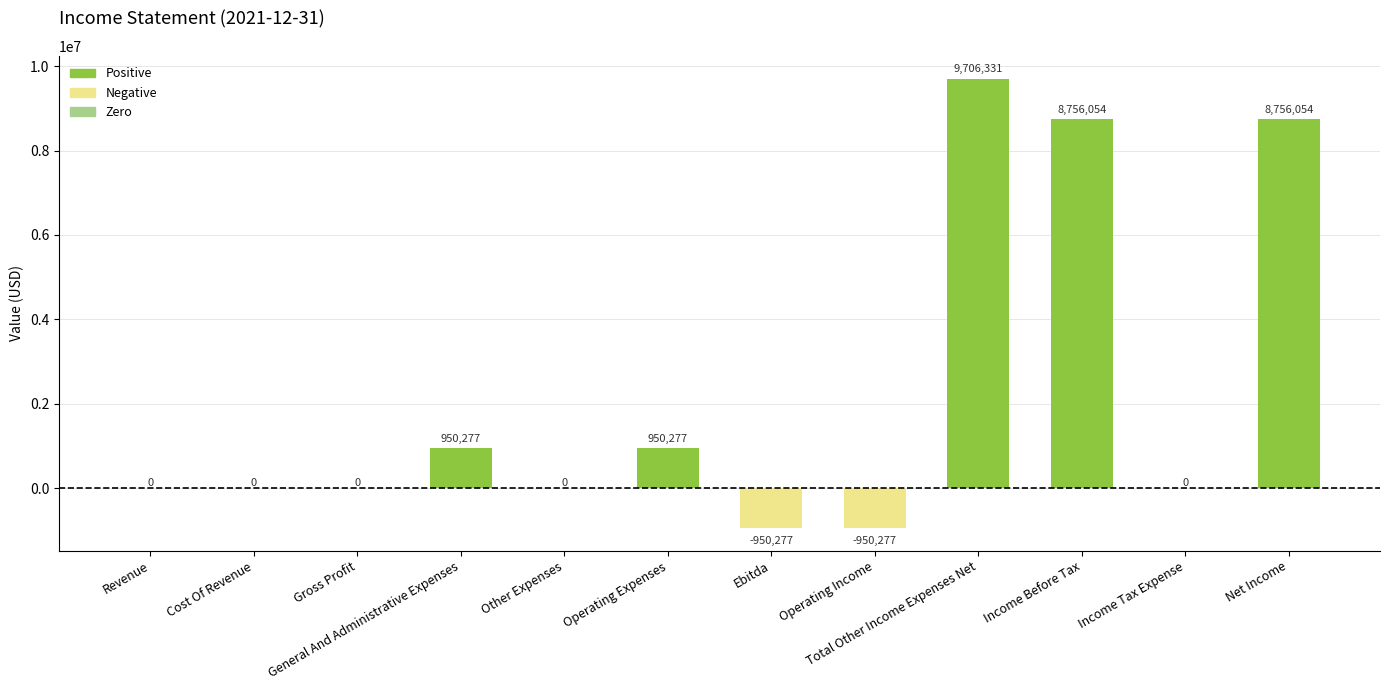

Count the number of categories in the chart.

12